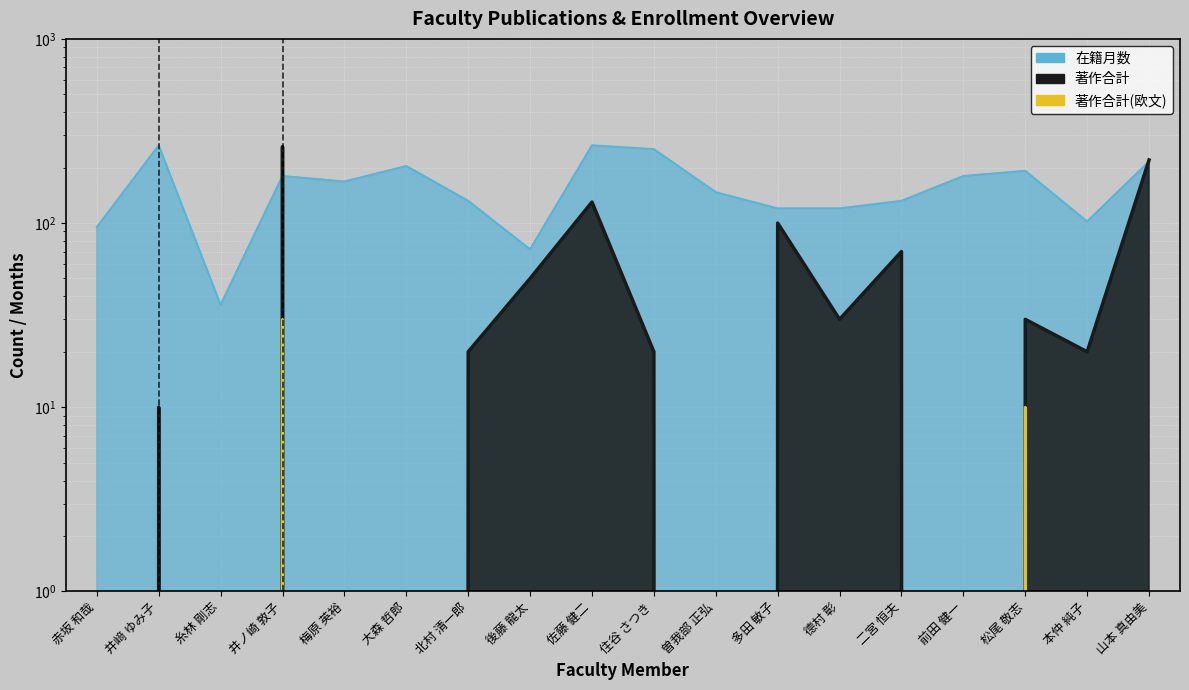

What is the difference between the maximum and minimum values in the 著作合計 series?

260